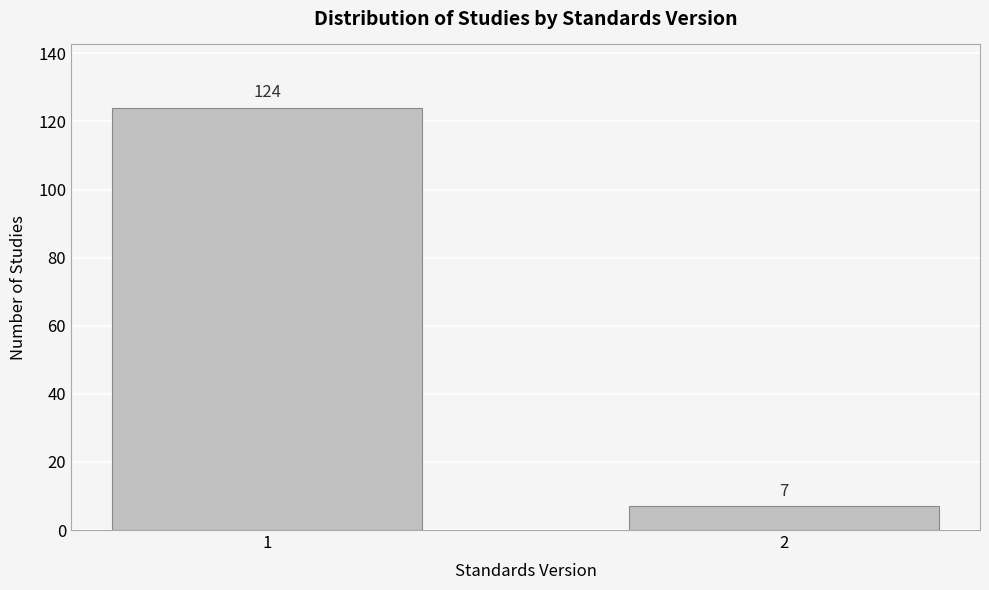

Reading right to left, what are all the values shown in this chart?

7	124